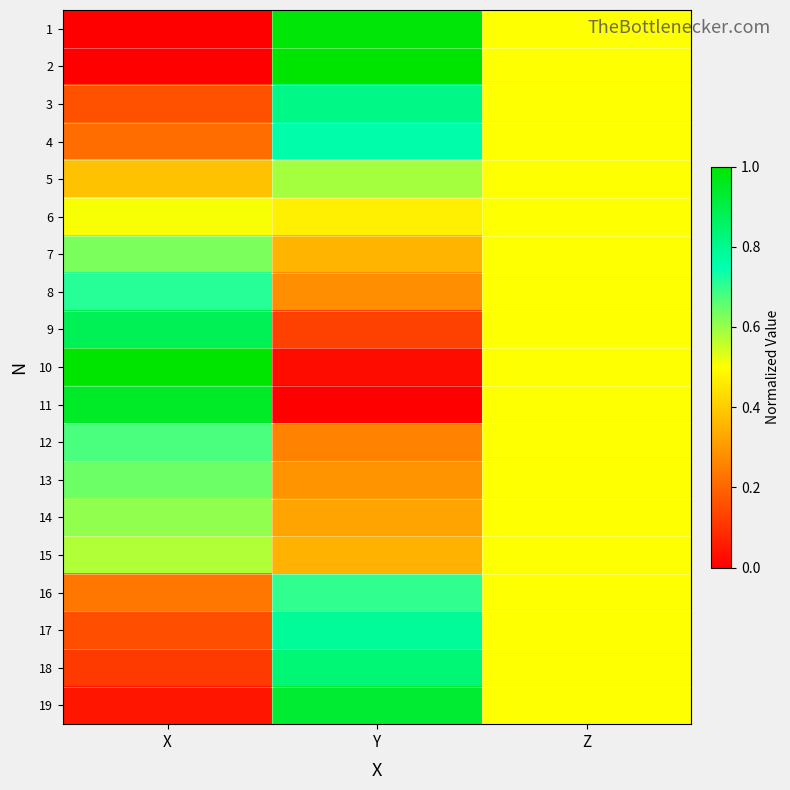

What is the spread (max minus min) of values at Y?

1.0